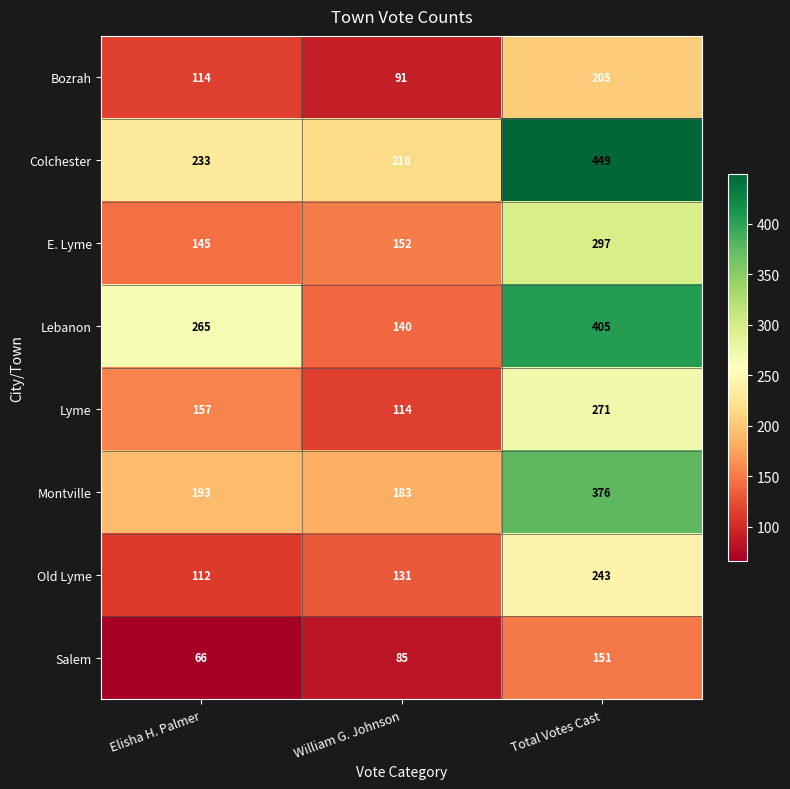

Rank the series by their maximum value, from lowest to highest.

Salem, Bozrah, Old Lyme, Lyme, E. Lyme, Montville, Lebanon, Colchester